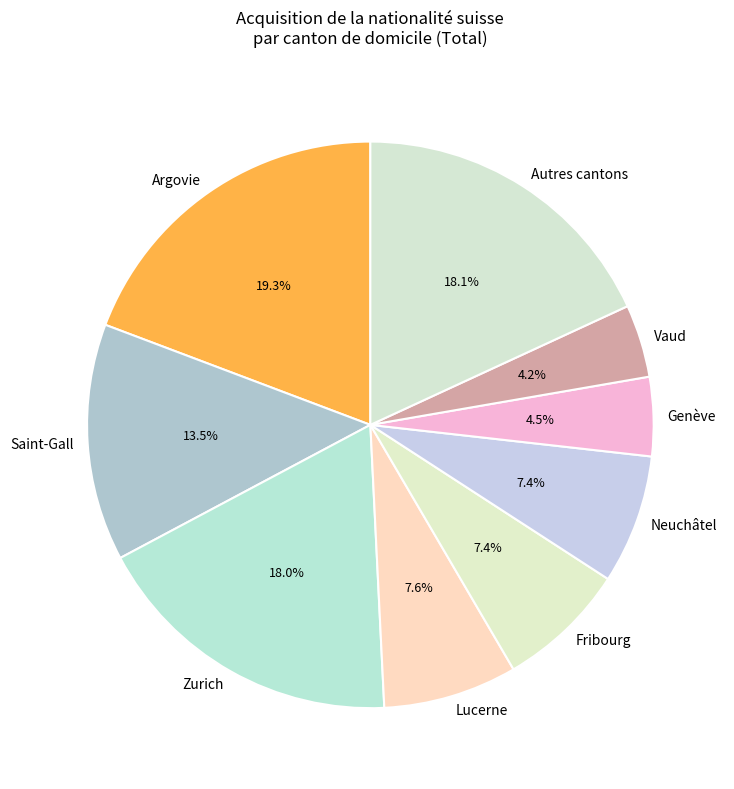

What is the largest slice in the pie chart?

Argovie